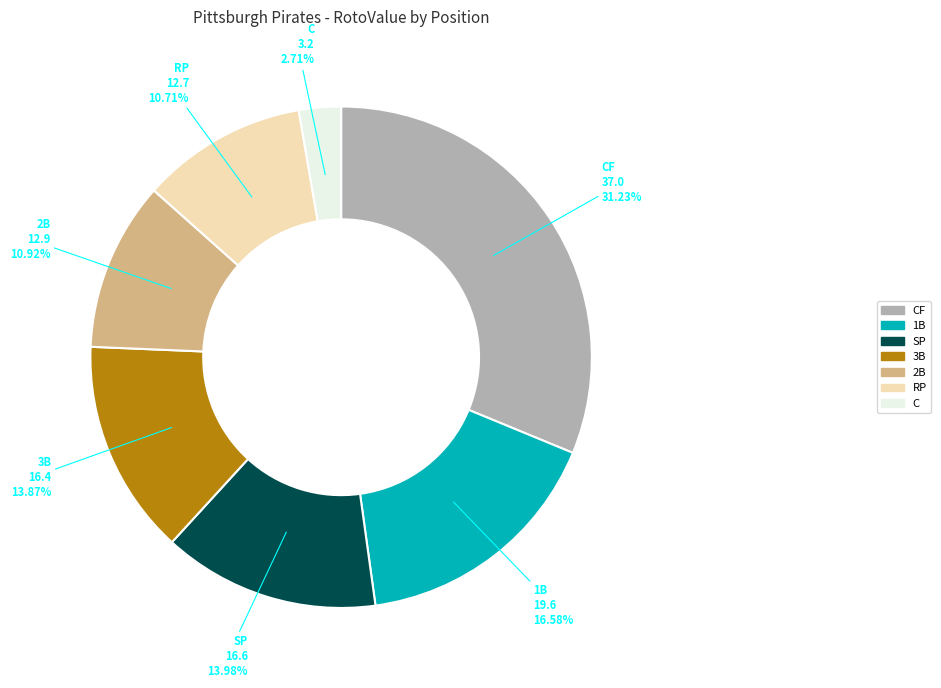

Does any single category account for the majority?

No